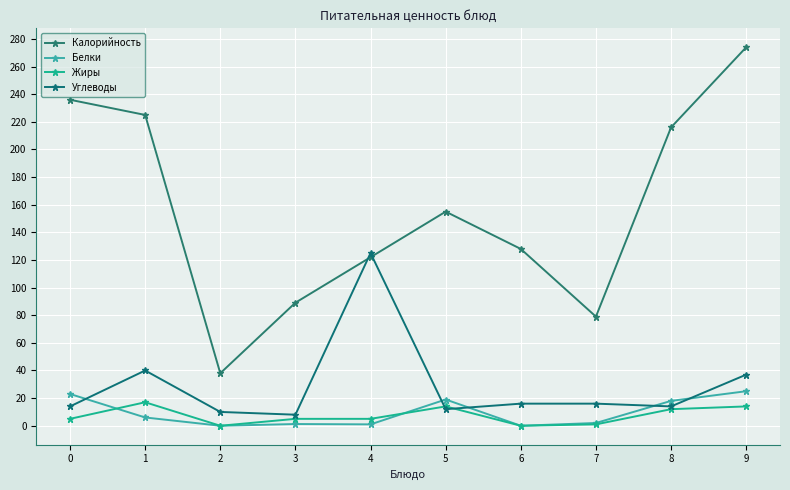

Where is Калорийность nearest to the value 156?

5